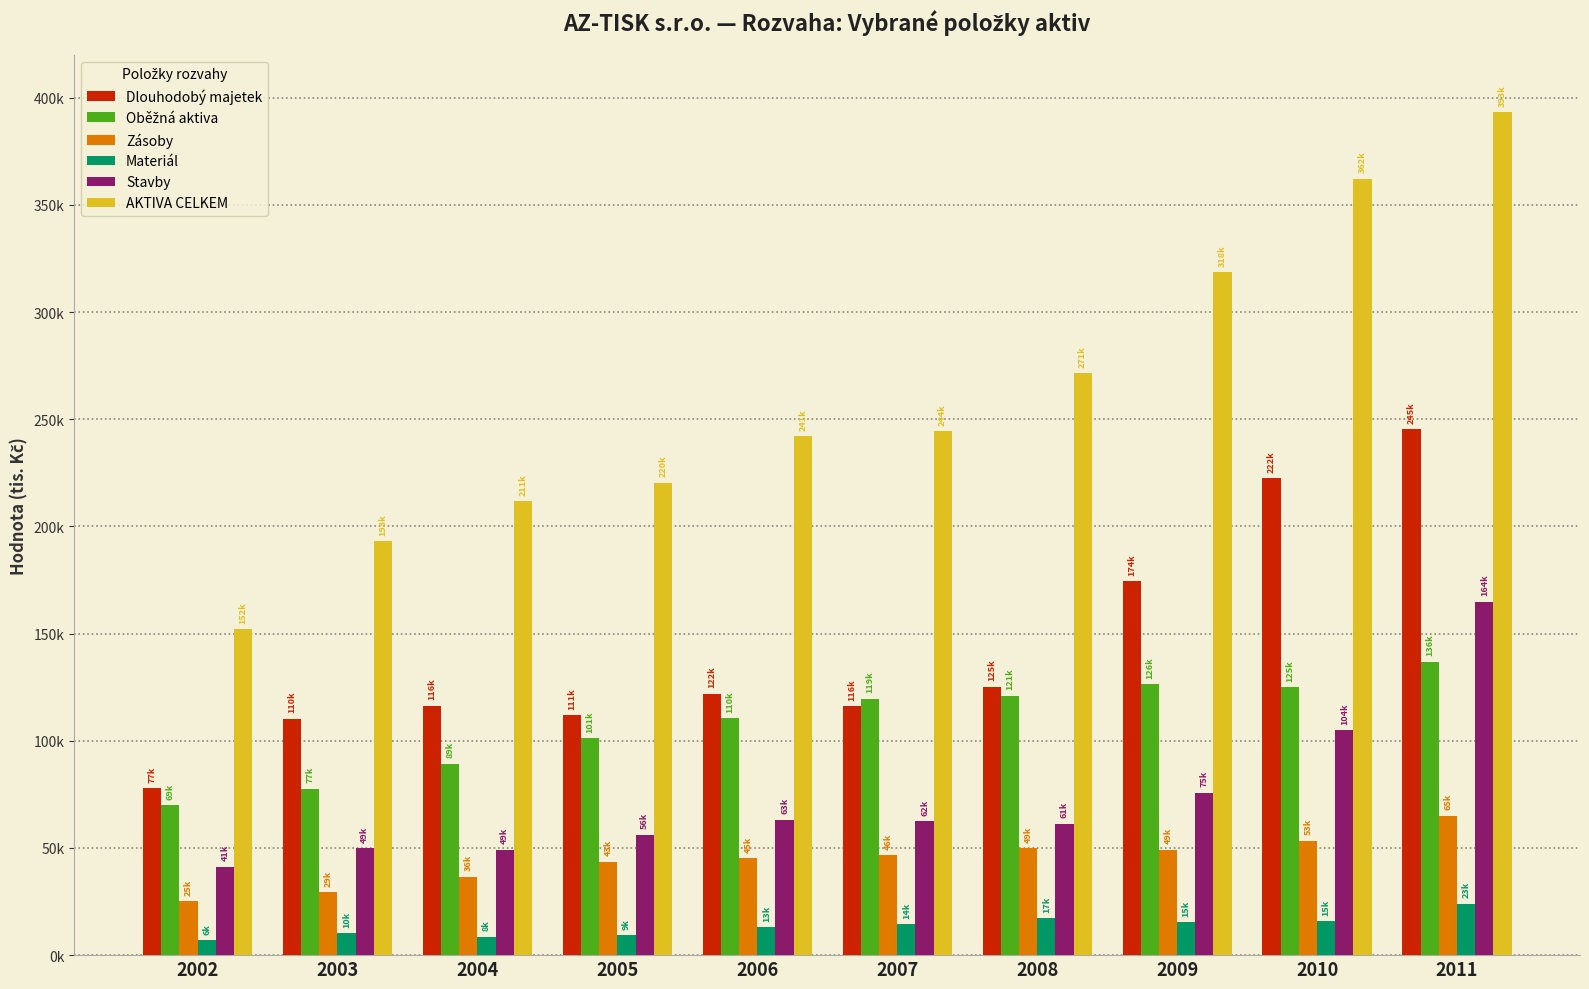

List the series in order of their peak value, highest first.

AKTIVA CELKEM, Dlouhodobý majetek, Stavby, Oběžná aktiva, Zásoby, Materiál